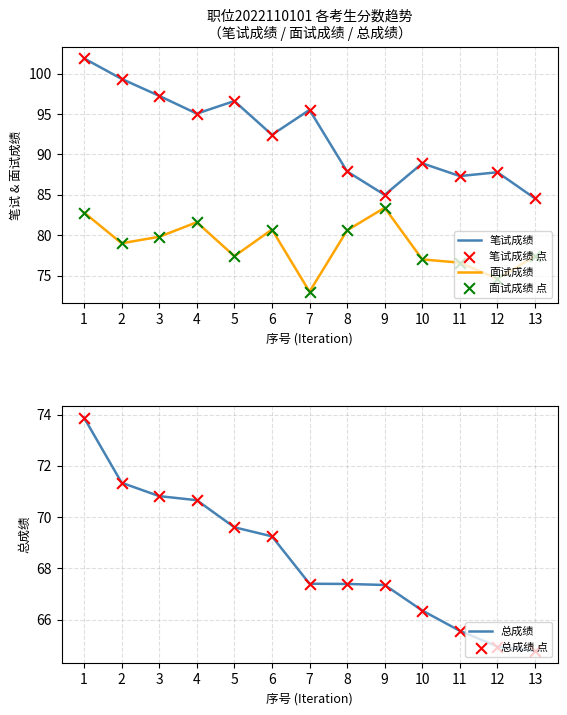

At how many categories does at least one series exceed 71?

13